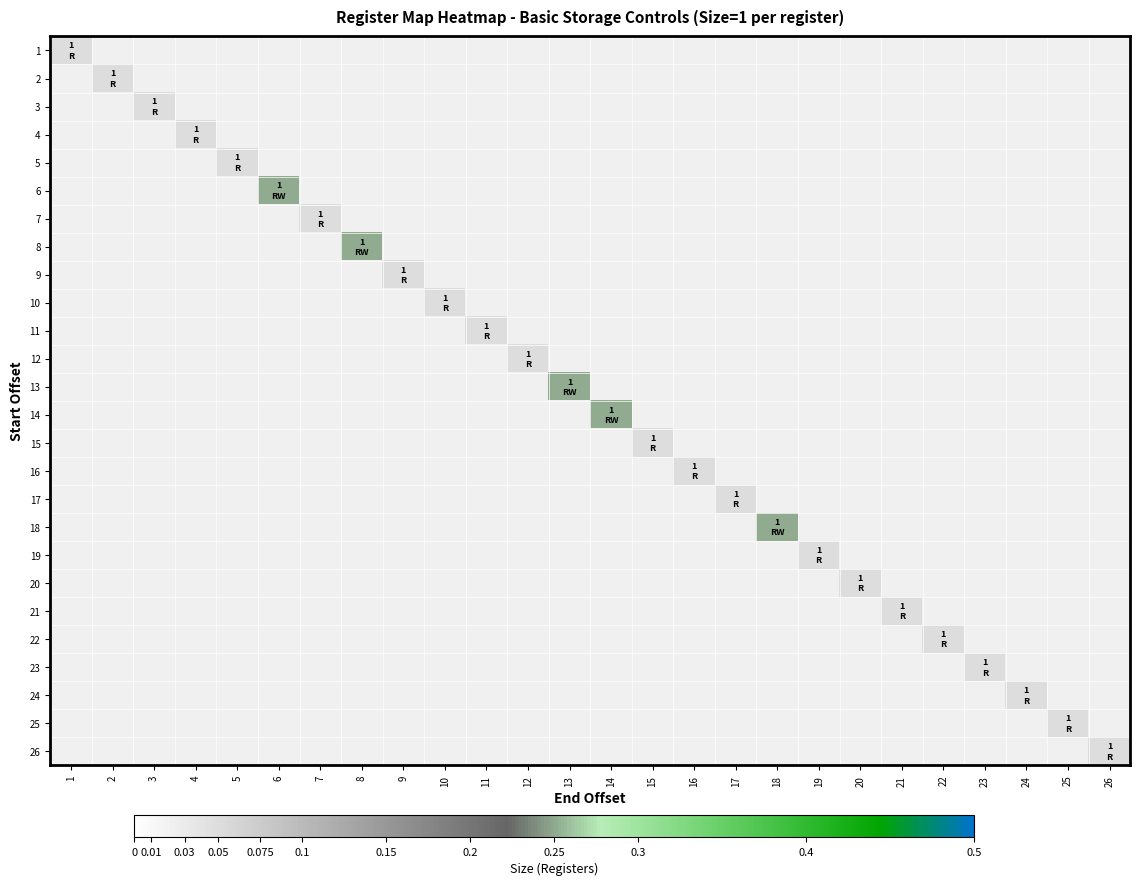

Between 16 and 23, which is larger?

23